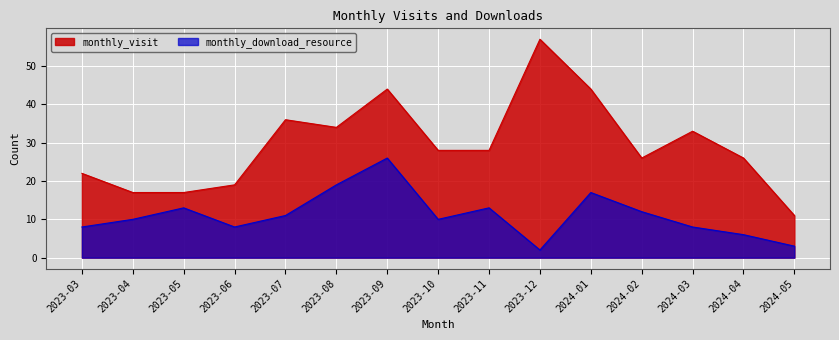

Rank the series by their average value, from lowest to highest.

monthly_download_resource, monthly_visit